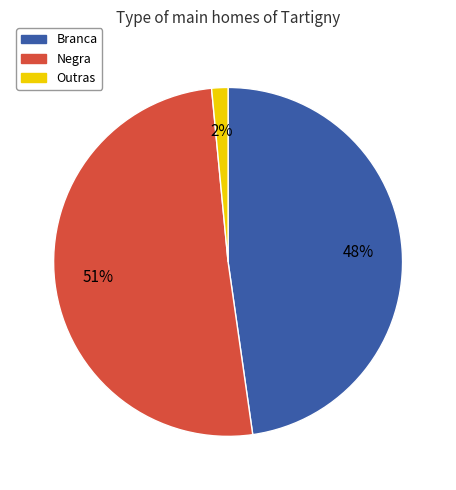

Combined, do Negra and Outras account for over 50%?

Yes